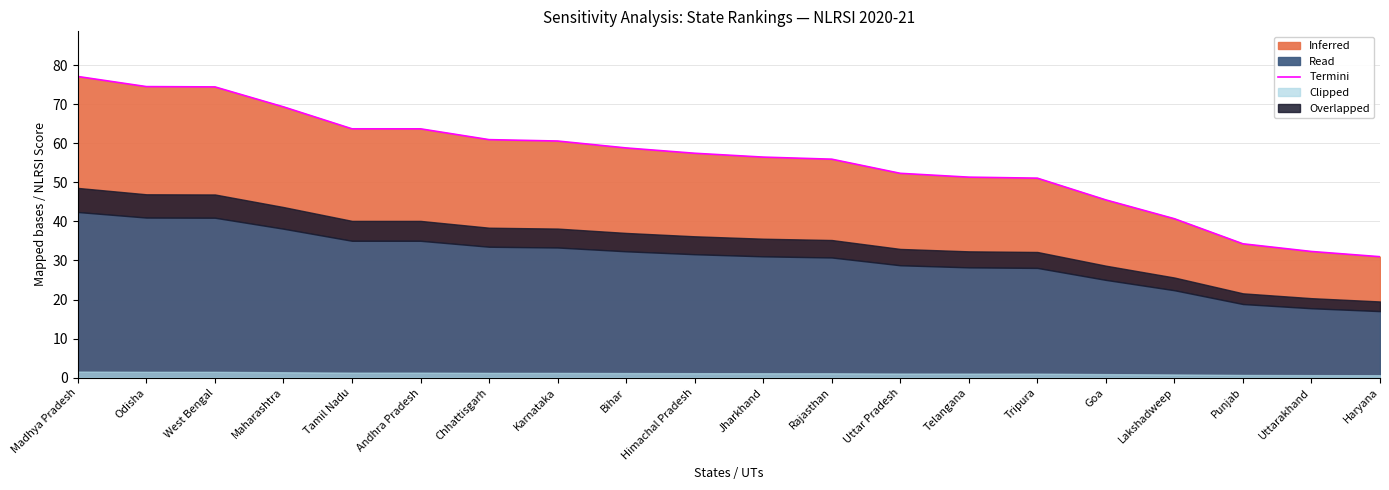

What is the difference between the values at Bihar and Uttar Pradesh?

6.5